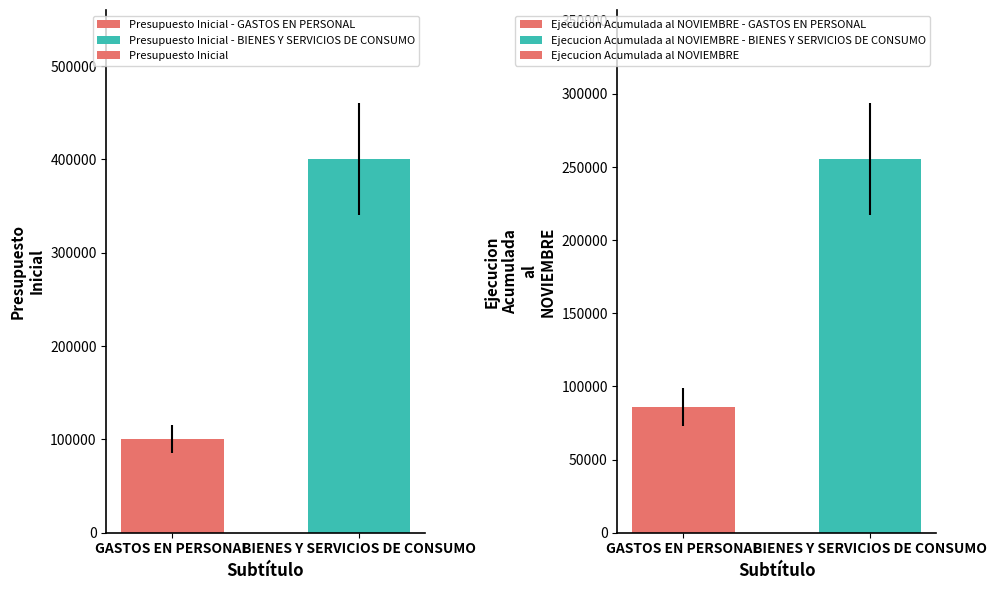

Reading right to left, extract all data points from this chart.

Presupuesto Inicial: BIENES Y SERVICIOS DE CONSUMO=400000	GASTOS EN PERSONAL=100000
Ejecucion Acumulada al NOVIEMBRE: BIENES Y SERVICIOS DE CONSUMO=255255	GASTOS EN PERSONAL=86147